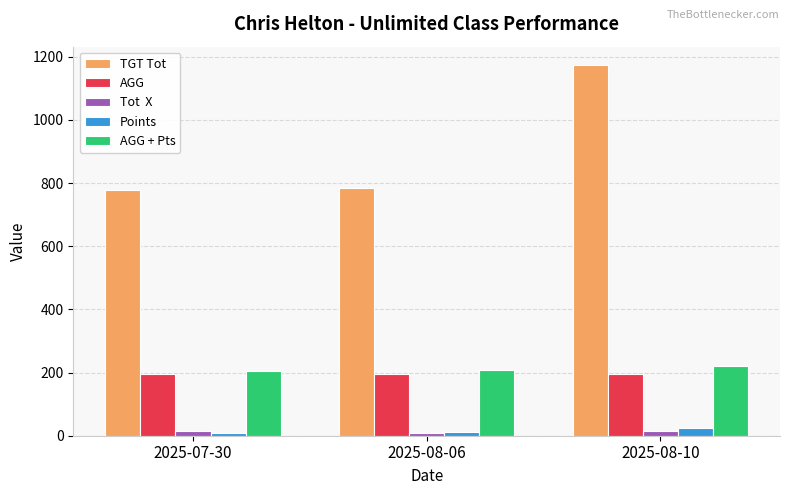

At which category is the sum across all series the highest?

2025-08-10